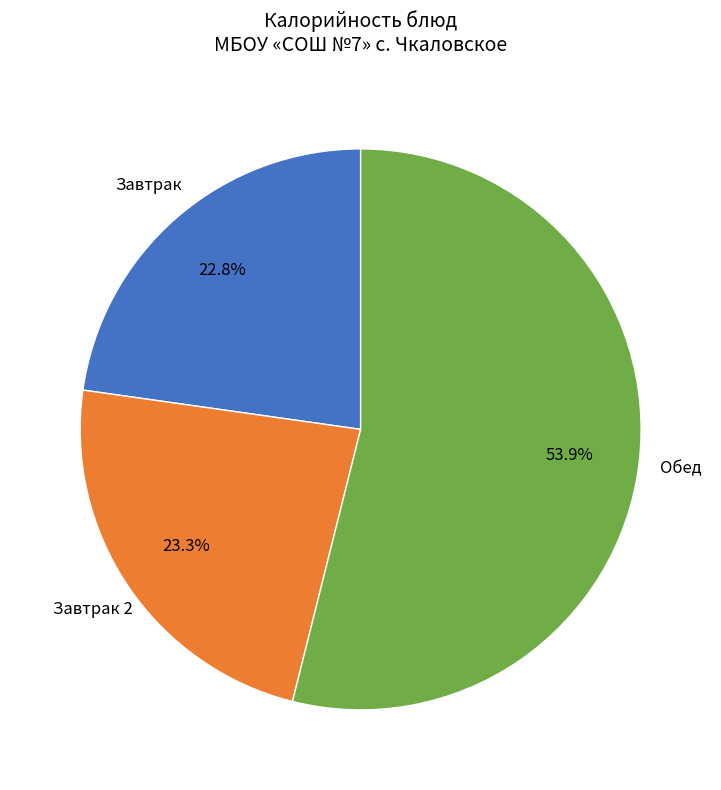

Which category accounts for the majority?

Обед